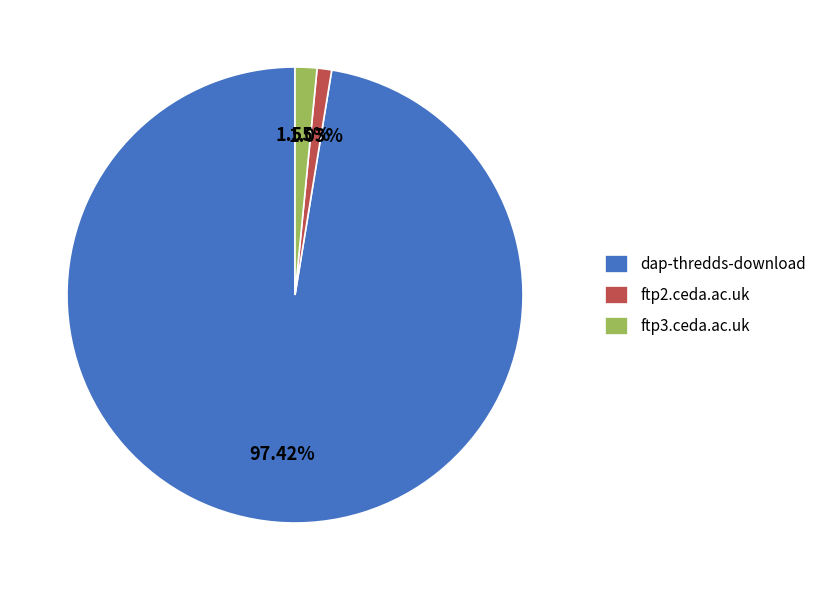

Does dap-thredds-download account for over 50% of the chart?

Yes